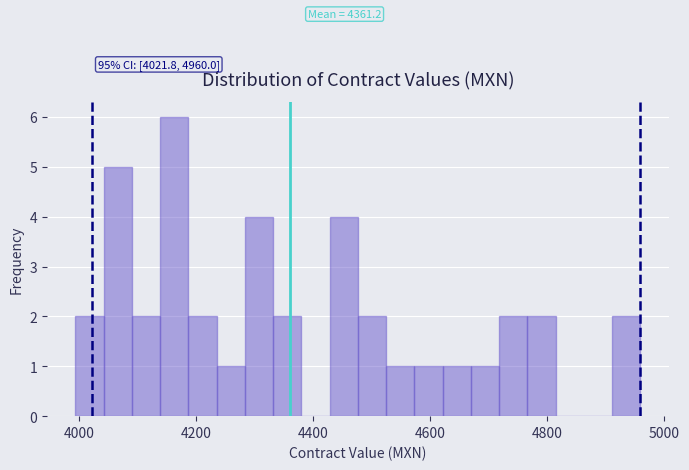

Around what value on the x-axis is the tallest bar? Give the approximate position of its centre, as read against the axis.

4160